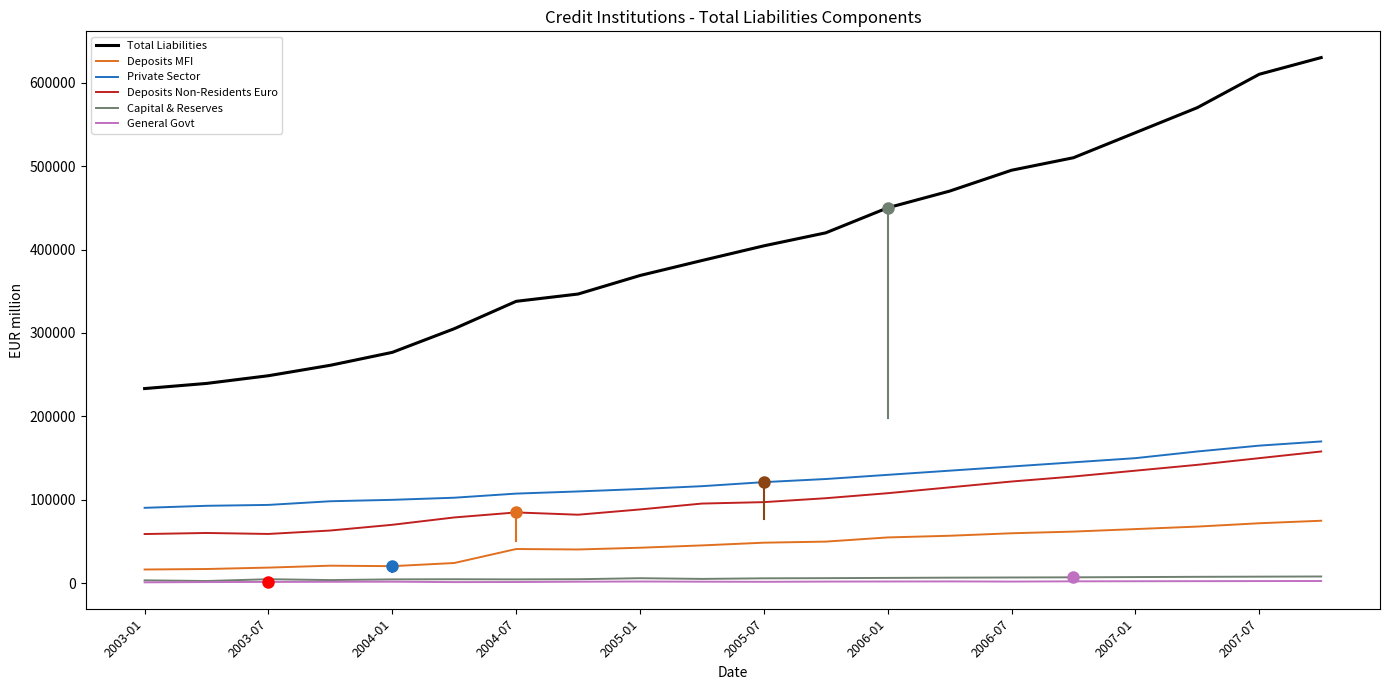

What is the minimum value shown in the chart?

1184